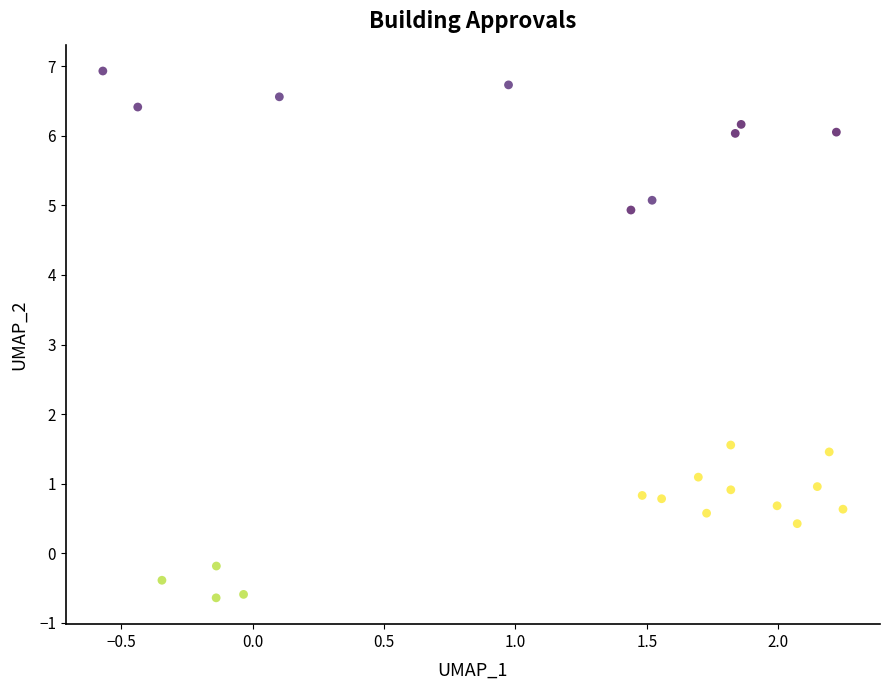

What Y value in the scatter plot is closest to 3?

1.6